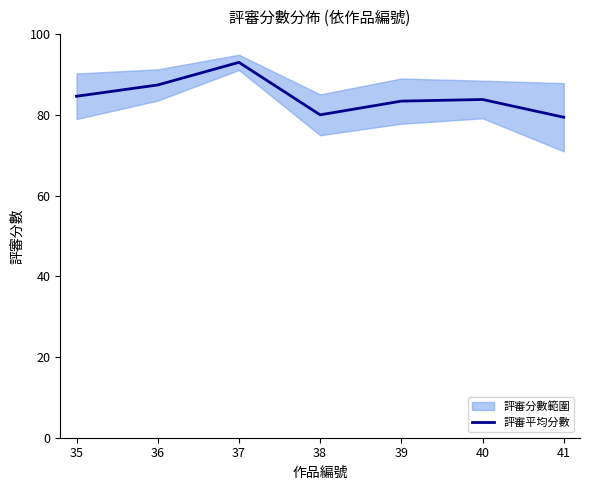

List the labels in order of value, largest first.

37, 36, 35, 40, 39, 38, 41